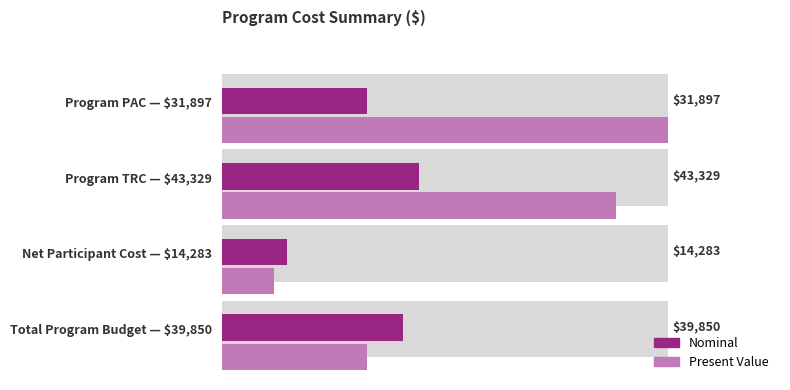

Are the bars grouped side by side (vs. stacked)?

Yes